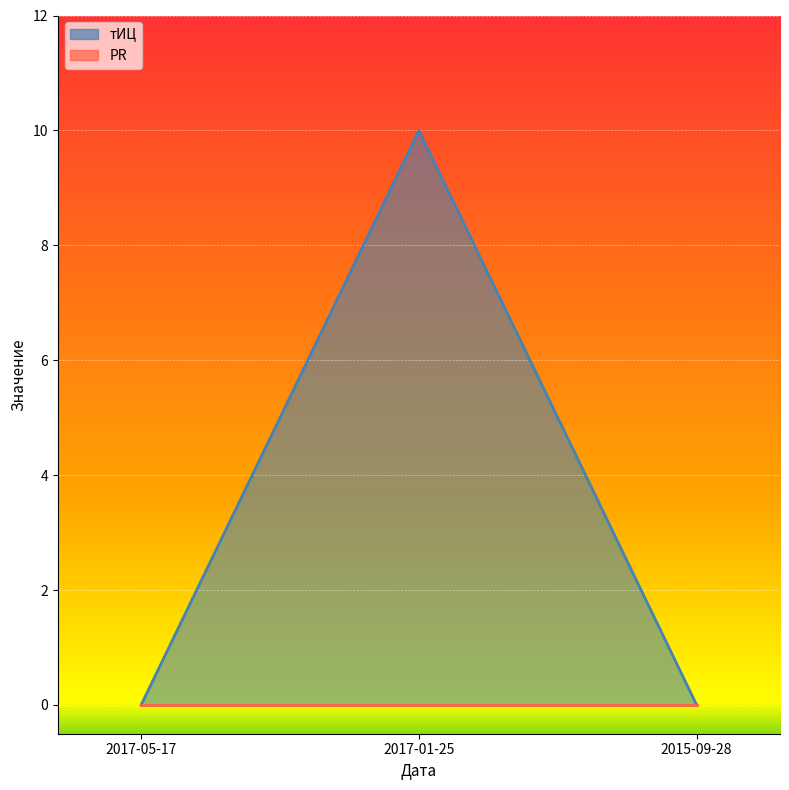

What is the difference between the maximum and minimum values?

10